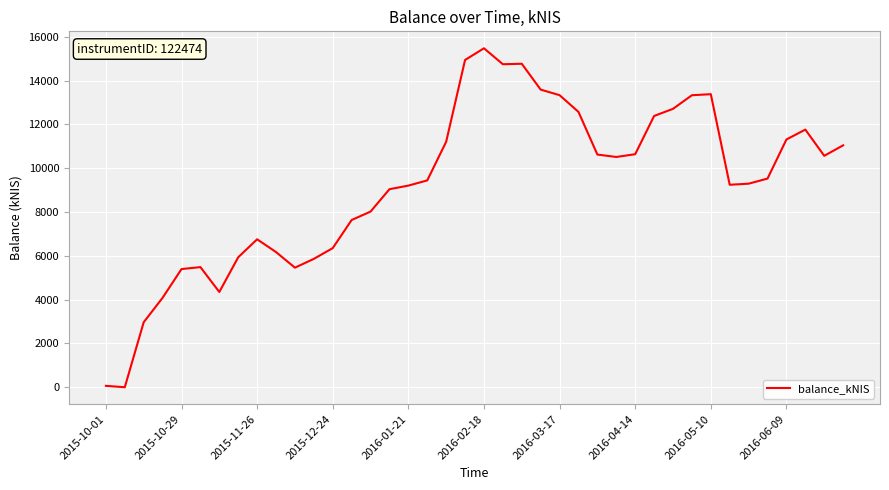

What is the greatest value displayed?

15478.1